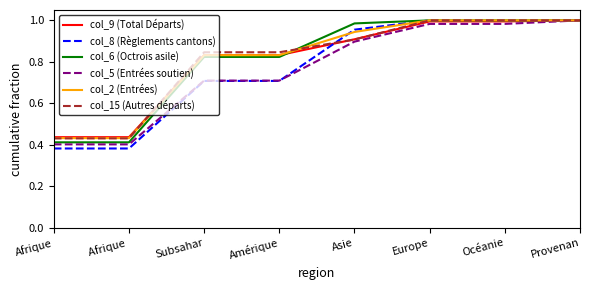

What is the difference between the maximum and minimum values in the col_2 (Entrées) series?

0.6